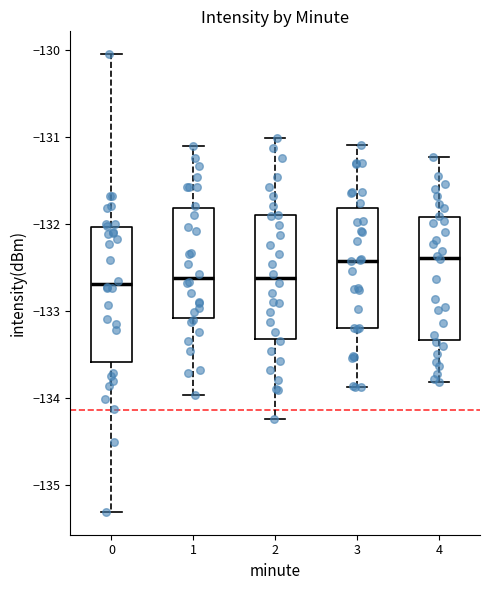

Where is the upper edge of the box at x = 4 on the y-axis? The values are not printed on the chart, so give them approximately, as read against the axis.

-131.9